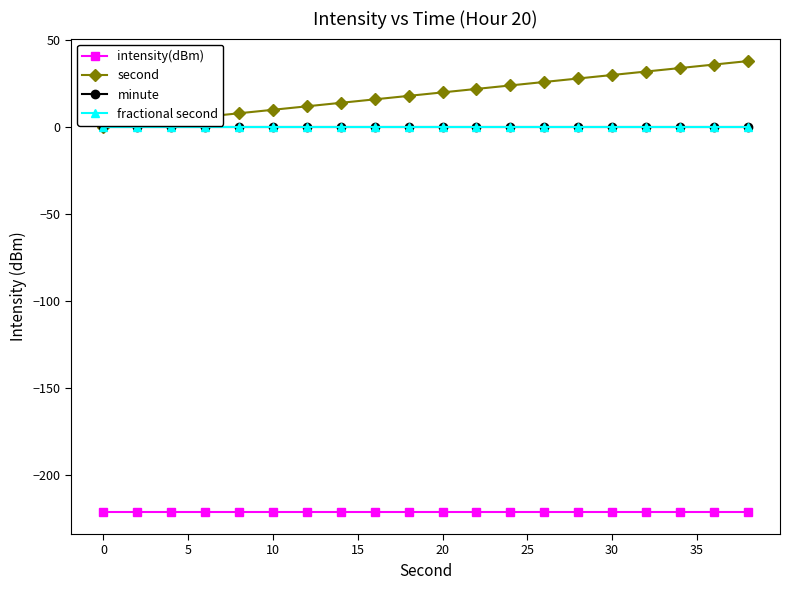

How many lines are shown in the chart?

4